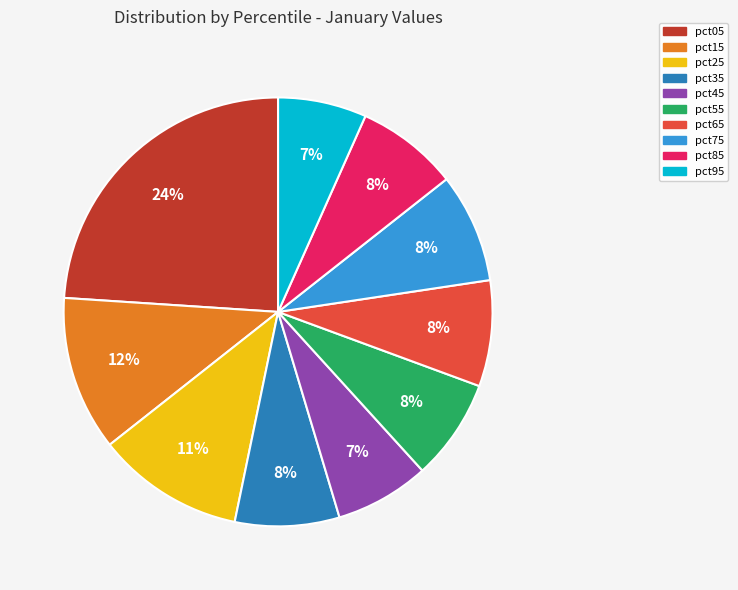

Do pct75 and pct95 together represent more than half of the pie?

No